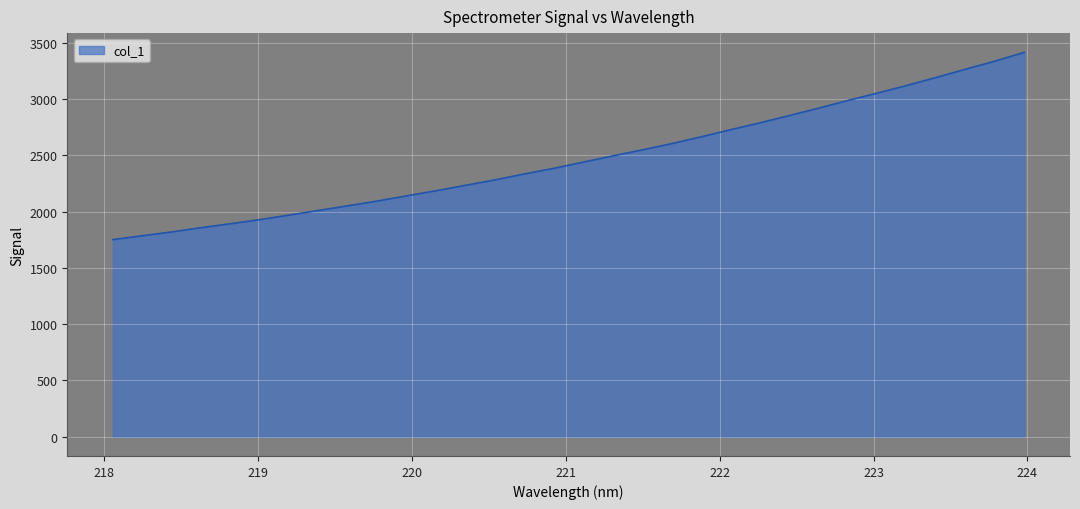

What is the difference between the maximum and minimum values?

1663.4